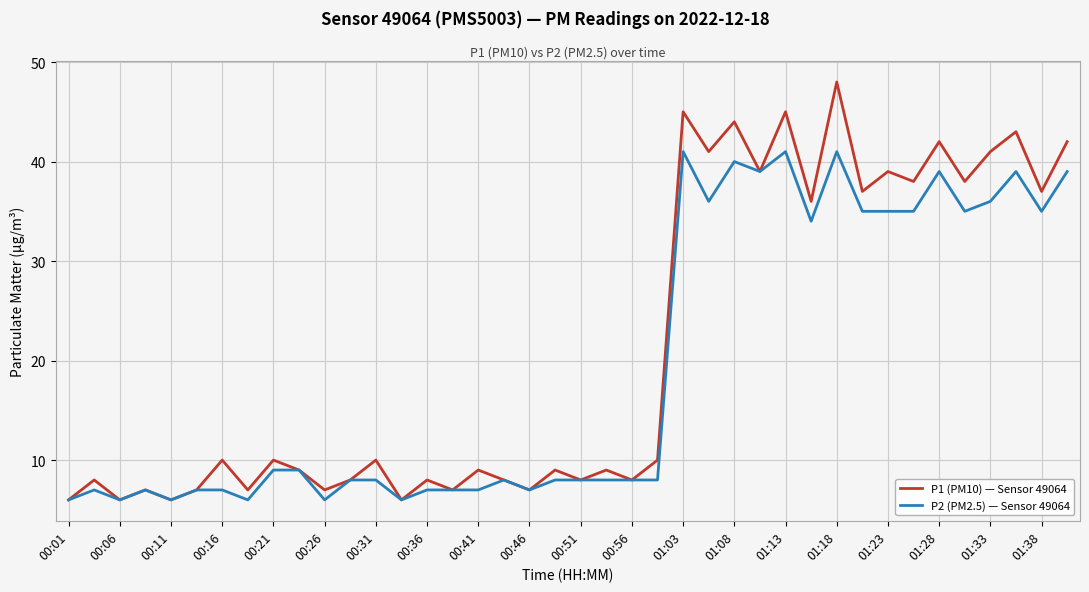

What is the average value of the P2 (PM2.5) — Sensor 49064 series?

19